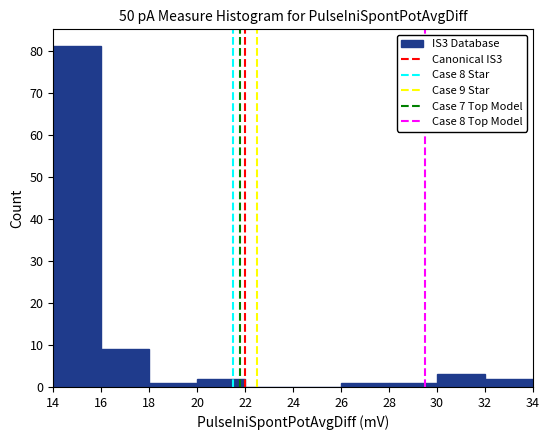

Which range on the x-axis has the tallest bar?

14 to 16